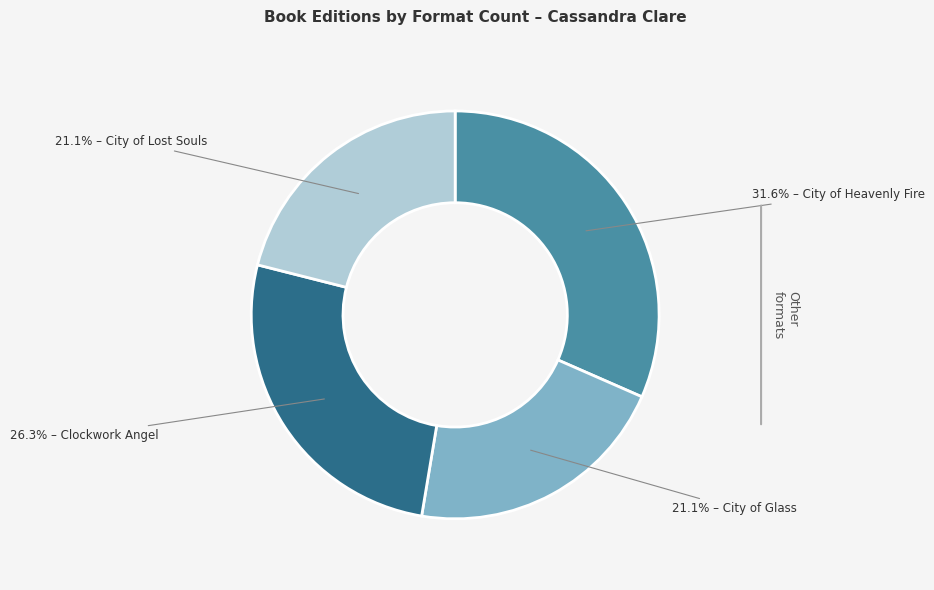

Is there a majority slice in this chart?

No